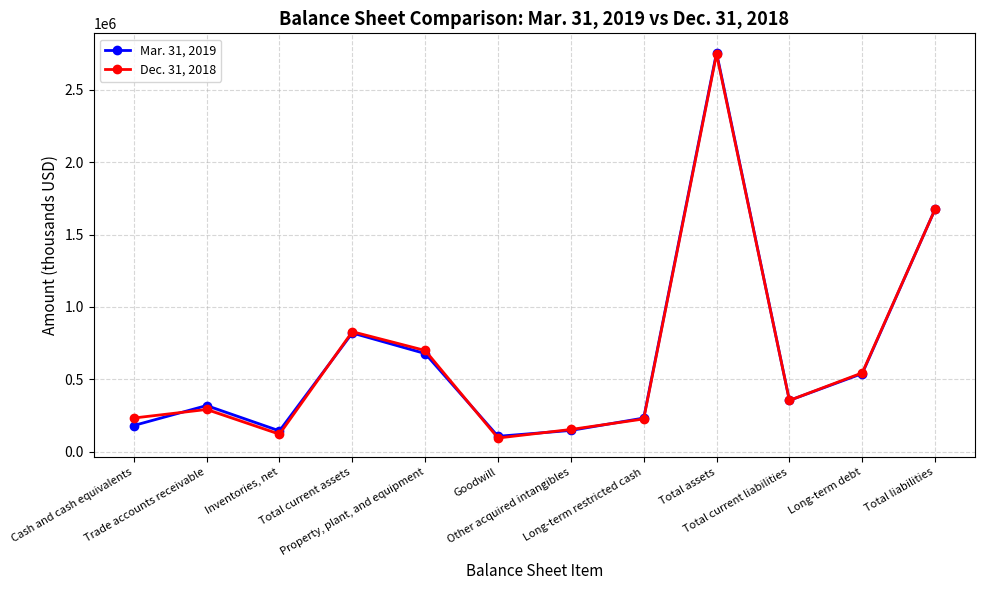

What are all the series names shown in the legend?

Mar. 31, 2019, Dec. 31, 2018